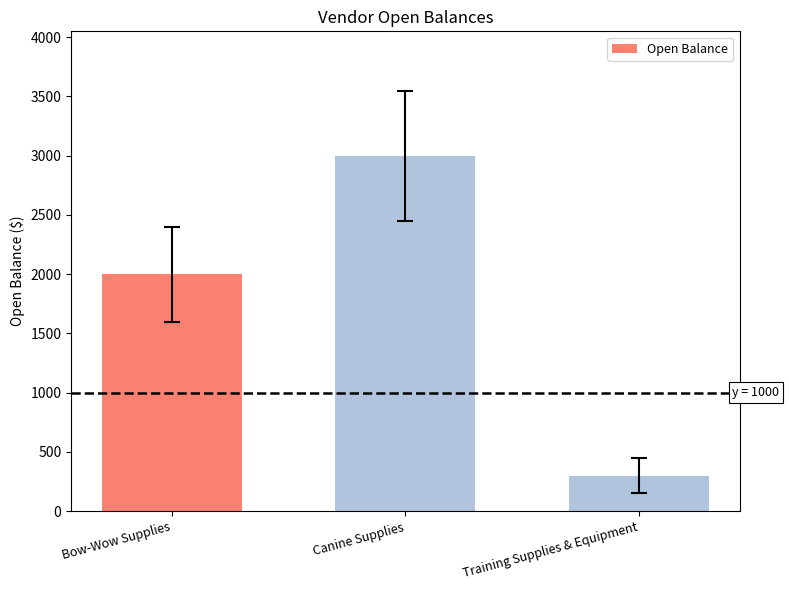

Rank the categories by value from highest to lowest.

Canine Supplies, Bow-Wow Supplies, Training Supplies & Equipment